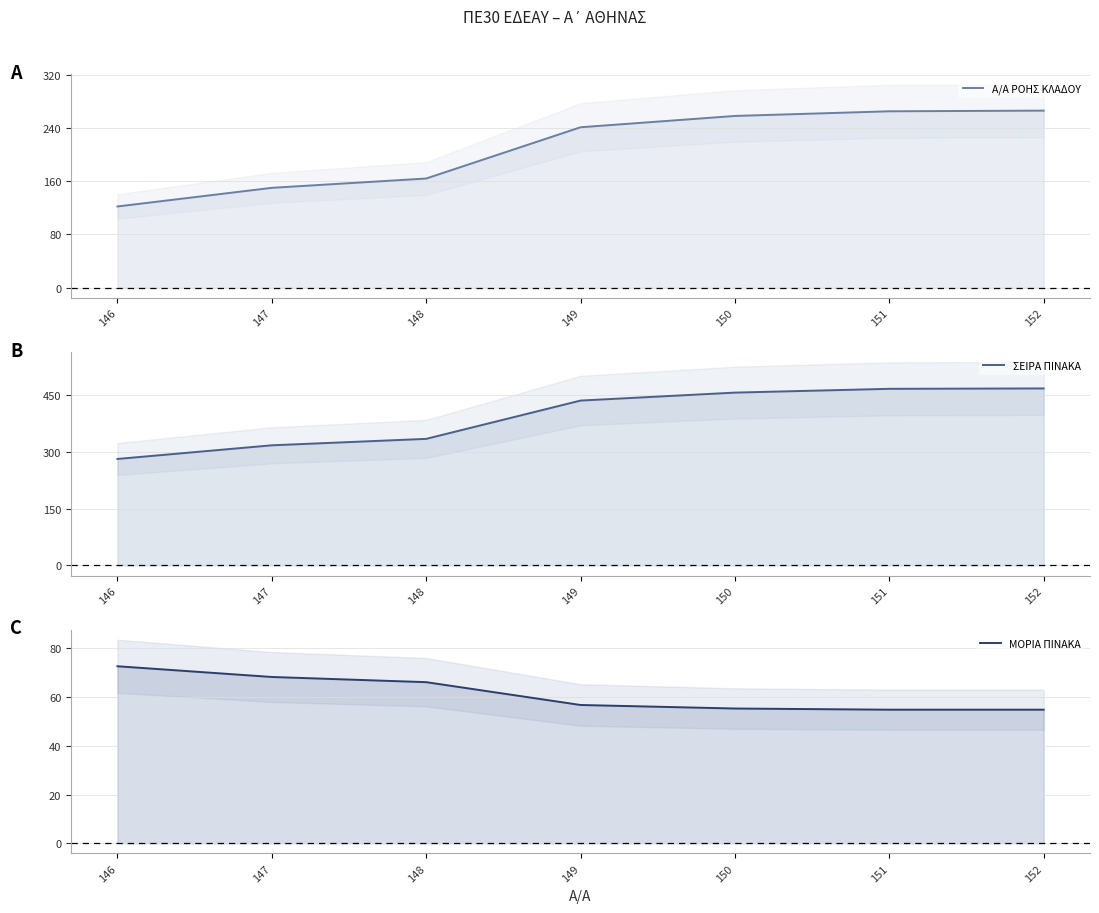

True or false: ΜΟΡΙΑ ΠΙΝΑΚΑ and ΣΕΙΡΑ ΠΙΝΑΚΑ intersect in this chart.

False